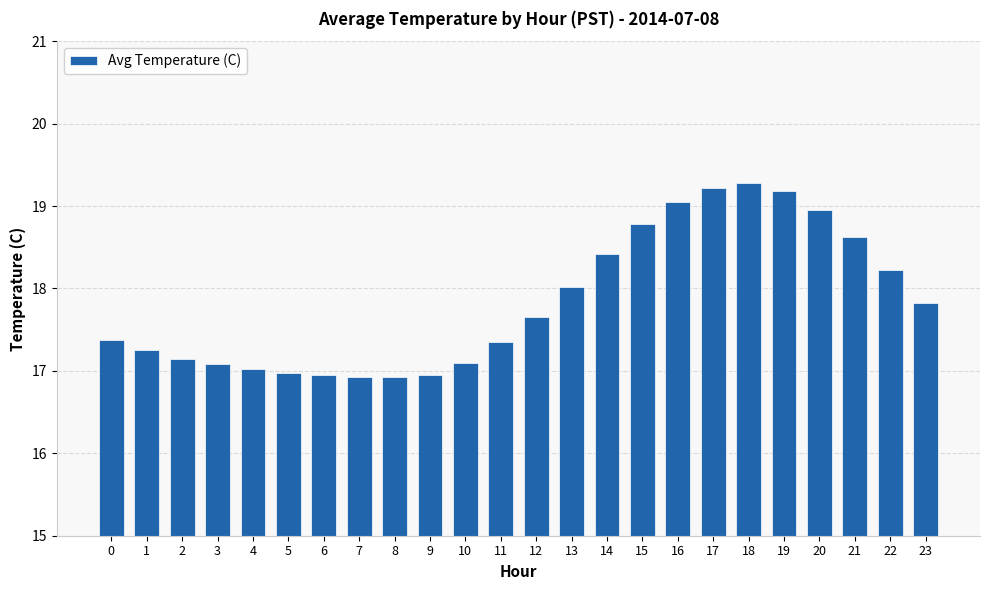

What is the greatest value displayed?

19.3